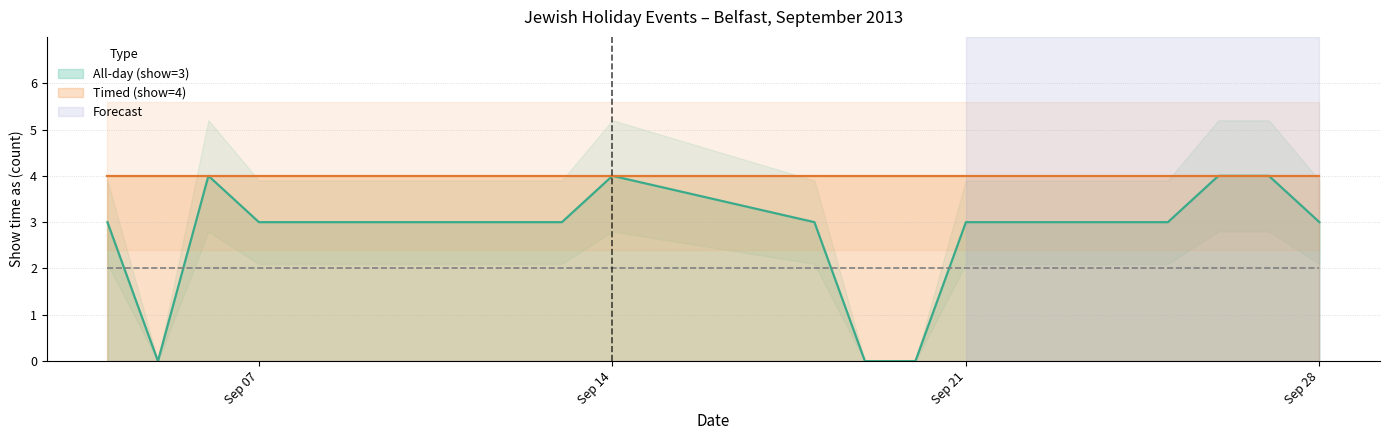

Does the chart display data point markers on the line(s)?

No